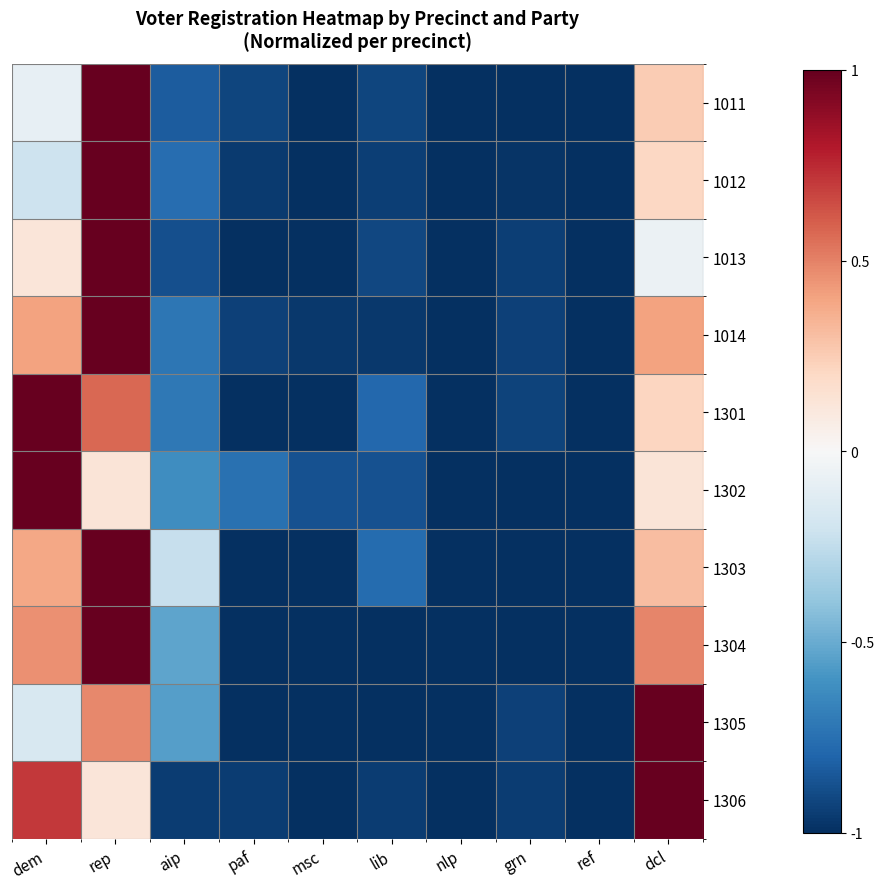

Reading left to right, transcribe all the data shown in this chart.

1011: dem=-0.1	rep=1.0	aip=-0.8	paf=-0.9	msc=-1.0	lib=-0.9	nlp=-1.0	grn=-1.0	ref=-1.0	dcl=0.2
1012: dem=-0.2	rep=1.0	aip=-0.8	paf=-1.0	msc=-1.0	lib=-0.9	nlp=-1.0	grn=-1.0	ref=-1.0	dcl=0.2
1013: dem=0.1	rep=1.0	aip=-0.9	paf=-1.0	msc=-1.0	lib=-0.9	nlp=-1.0	grn=-0.9	ref=-1.0	dcl=-0.1
1014: dem=0.4	rep=1.0	aip=-0.7	paf=-0.9	msc=-1.0	lib=-1.0	nlp=-1.0	grn=-0.9	ref=-1.0	dcl=0.4
1301: dem=1.0	rep=0.6	aip=-0.7	paf=-1.0	msc=-1.0	lib=-0.8	nlp=-1.0	grn=-0.9	ref=-1.0	dcl=0.2
1302: dem=1.0	rep=0.1	aip=-0.6	paf=-0.8	msc=-0.9	lib=-0.9	nlp=-1.0	grn=-1.0	ref=-1.0	dcl=0.1
1303: dem=0.4	rep=1.0	aip=-0.2	paf=-1.0	msc=-1.0	lib=-0.8	nlp=-1.0	grn=-1.0	ref=-1.0	dcl=0.3
1304: dem=0.5	rep=1.0	aip=-0.5	paf=-1.0	msc=-1.0	lib=-1.0	nlp=-1.0	grn=-1.0	ref=-1.0	dcl=0.5
1305: dem=-0.2	rep=0.5	aip=-0.5	paf=-1.0	msc=-1.0	lib=-1.0	nlp=-1.0	grn=-0.9	ref=-1.0	dcl=1.0
1306: dem=0.7	rep=0.1	aip=-1.0	paf=-1.0	msc=-1.0	lib=-1.0	nlp=-1.0	grn=-1.0	ref=-1.0	dcl=1.0